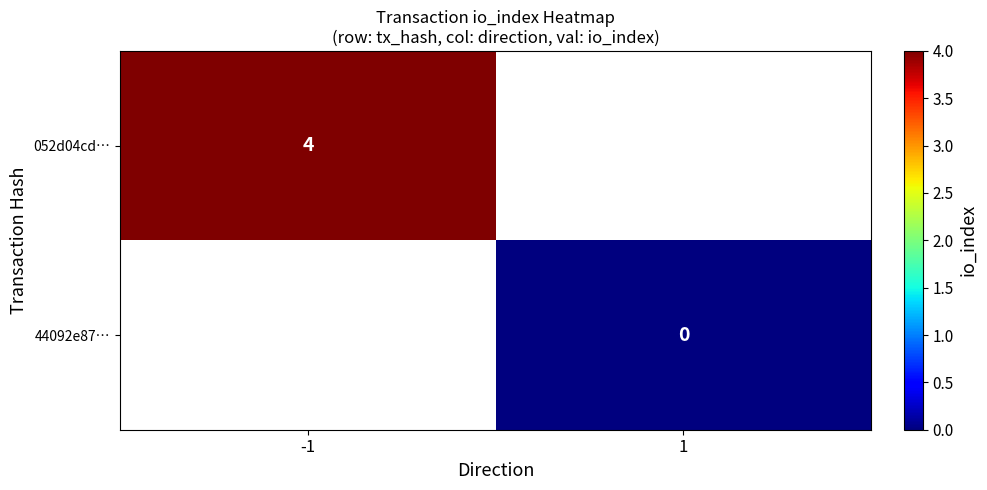

True or false: 052d04cd… has a value of 6 at -1.

False